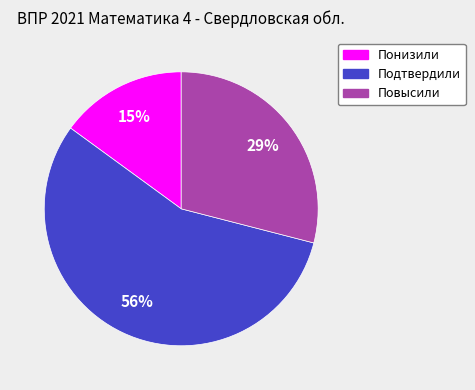

How many slices are in this pie chart?

3